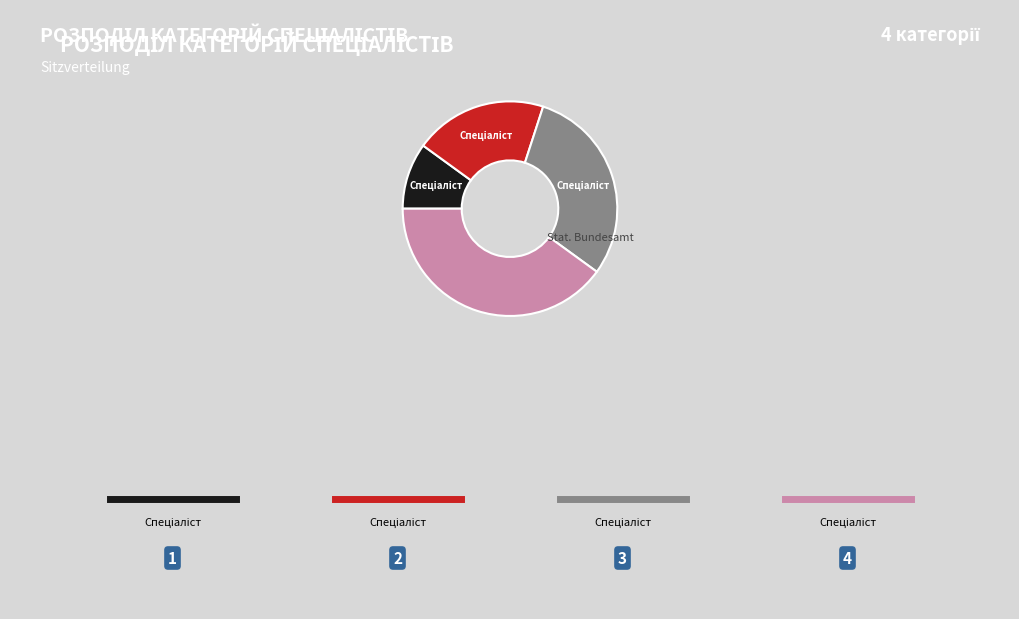

How many slices are in this pie chart?

4